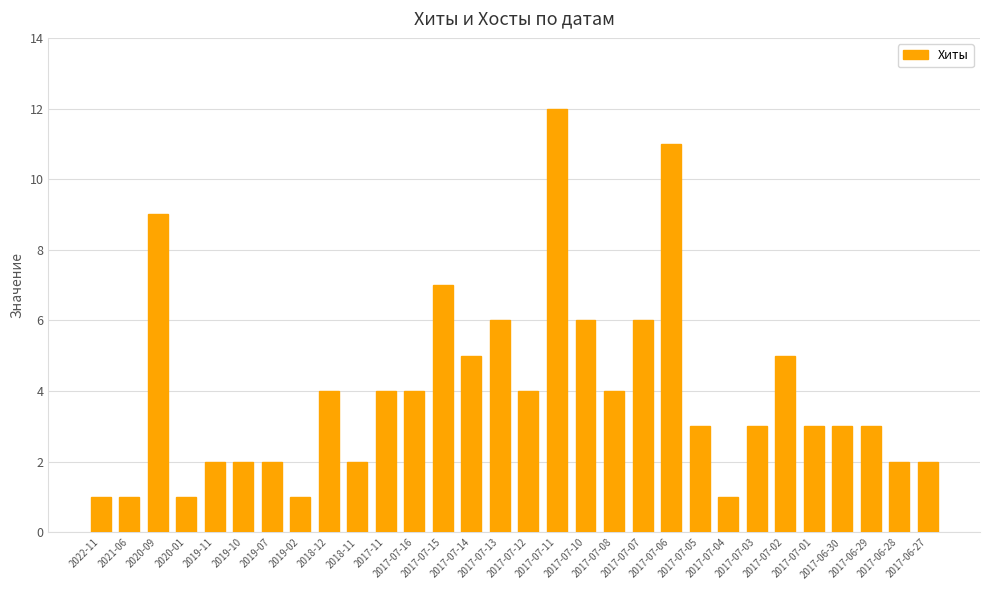

What is the ratio of the value at 2017-06-28 to the value at 2019-10?

1.0